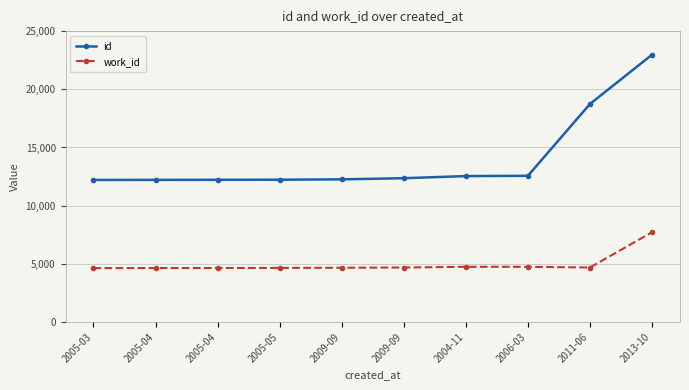

How many series are shown in this chart?

2